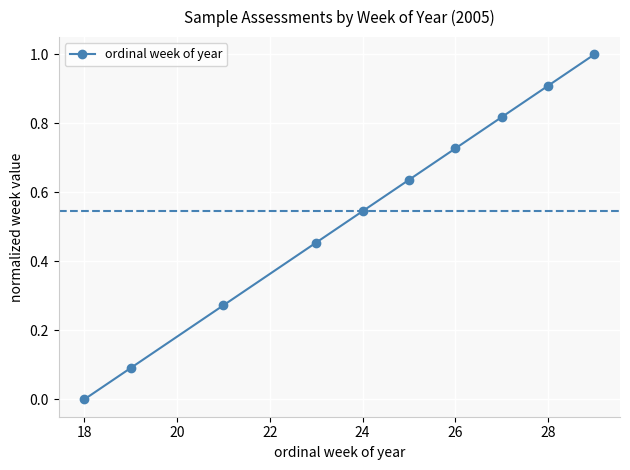

What is the sum of all values?

5.5